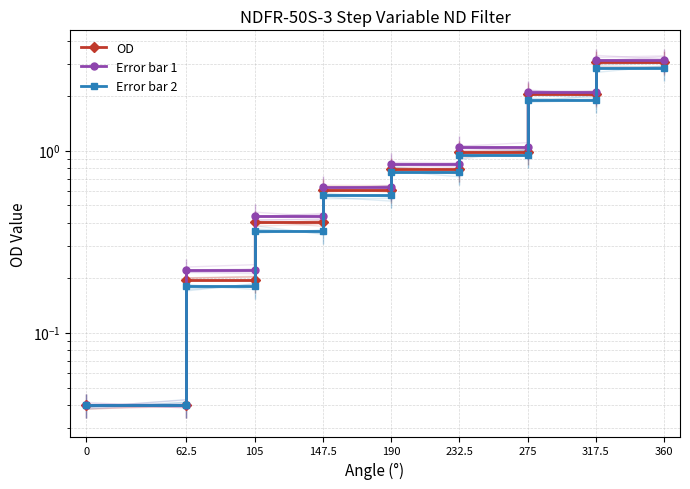

Reading left to right, list all the values displayed in this chart.

OD: 0.0	0.0	0.2	0.2	0.4	0.4	0.6	0.6	0.8	0.8	1.0	1.0	2.0	2.0	3.1	3.1
Error bar 1: 0.0	0.0	0.2	0.2	0.4	0.4	0.6	0.6	0.8	0.8	1.1	1.1	2.1	2.1	3.1	3.1
Error bar 2: 0.0	0.0	0.2	0.2	0.4	0.4	0.6	0.6	0.8	0.8	0.9	0.9	1.9	1.9	2.9	2.9